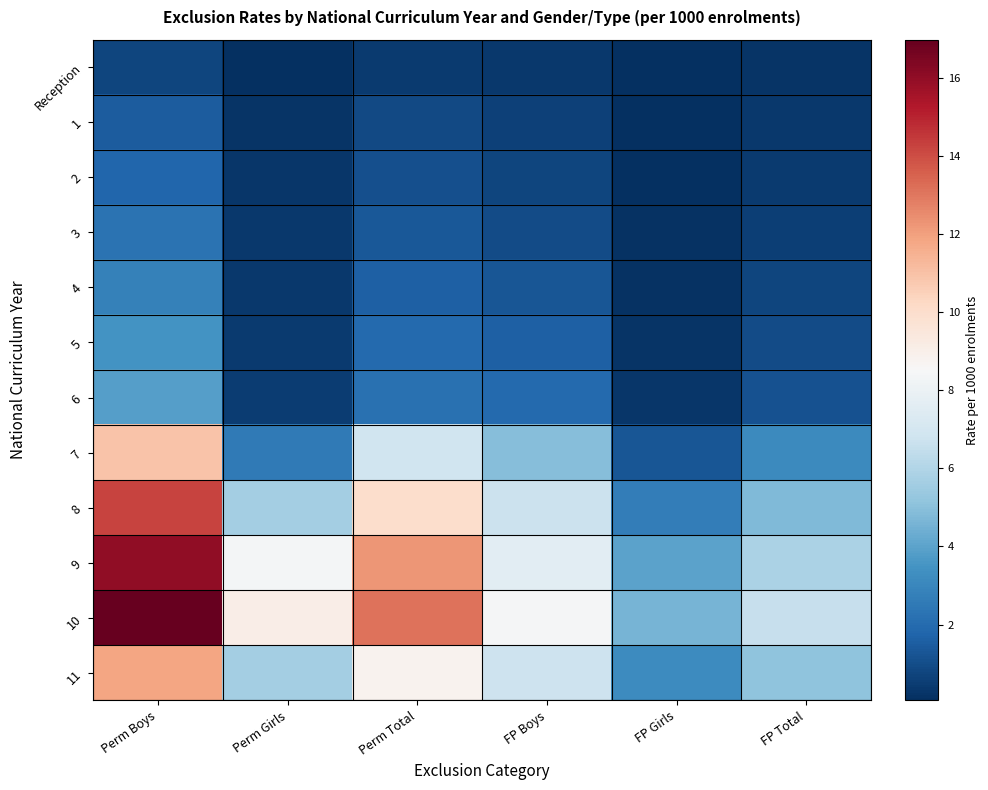

Reading left to right, what are all the values shown in this chart?

Reception: Perm Boys=0.8	Perm Girls=0.1	Perm Total=0.4	FP Boys=0.3	FP Girls=0.1	FP Total=0.2
1: Perm Boys=1.5	Perm Girls=0.2	Perm Total=0.9	FP Boys=0.6	FP Girls=0.1	FP Total=0.4
2: Perm Boys=1.8	Perm Girls=0.3	Perm Total=1.1	FP Boys=0.8	FP Girls=0.1	FP Total=0.5
3: Perm Boys=2.2	Perm Girls=0.3	Perm Total=1.3	FP Boys=1.0	FP Girls=0.2	FP Total=0.6
4: Perm Boys=2.8	Perm Girls=0.4	Perm Total=1.6	FP Boys=1.3	FP Girls=0.2	FP Total=0.7
5: Perm Boys=3.5	Perm Girls=0.4	Perm Total=2.0	FP Boys=1.6	FP Girls=0.2	FP Total=0.9
6: Perm Boys=3.9	Perm Girls=0.5	Perm Total=2.2	FP Boys=1.9	FP Girls=0.3	FP Total=1.1
7: Perm Boys=10.9	Perm Girls=2.5	Perm Total=6.8	FP Boys=4.9	FP Girls=1.3	FP Total=3.1
8: Perm Boys=14.2	Perm Girls=5.7	Perm Total=10.0	FP Boys=6.7	FP Girls=2.7	FP Total=4.8
9: Perm Boys=16.0	Perm Girls=8.3	Perm Total=12.2	FP Boys=7.7	FP Girls=4.0	FP Total=5.9
10: Perm Boys=17.0	Perm Girls=9.1	Perm Total=13.1	FP Boys=8.4	FP Girls=4.6	FP Total=6.5
11: Perm Boys=11.8	Perm Girls=5.6	Perm Total=8.8	FP Boys=6.8	FP Girls=3.2	FP Total=5.1